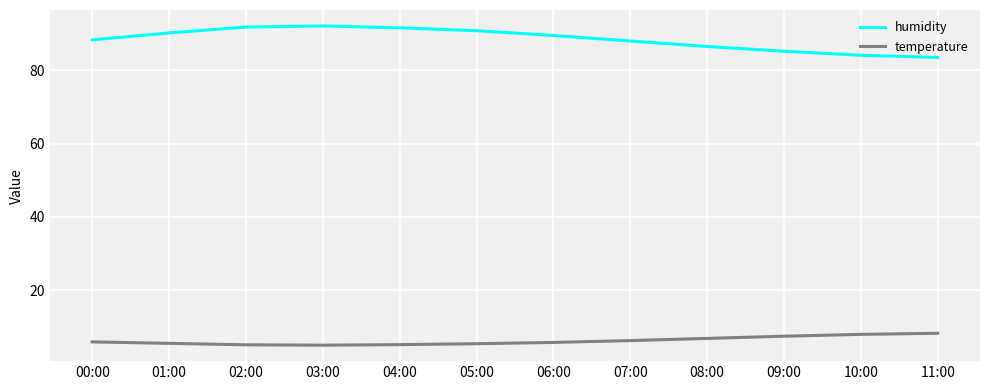

The value of humidity at 03:00 is 140.2. True or false?

False